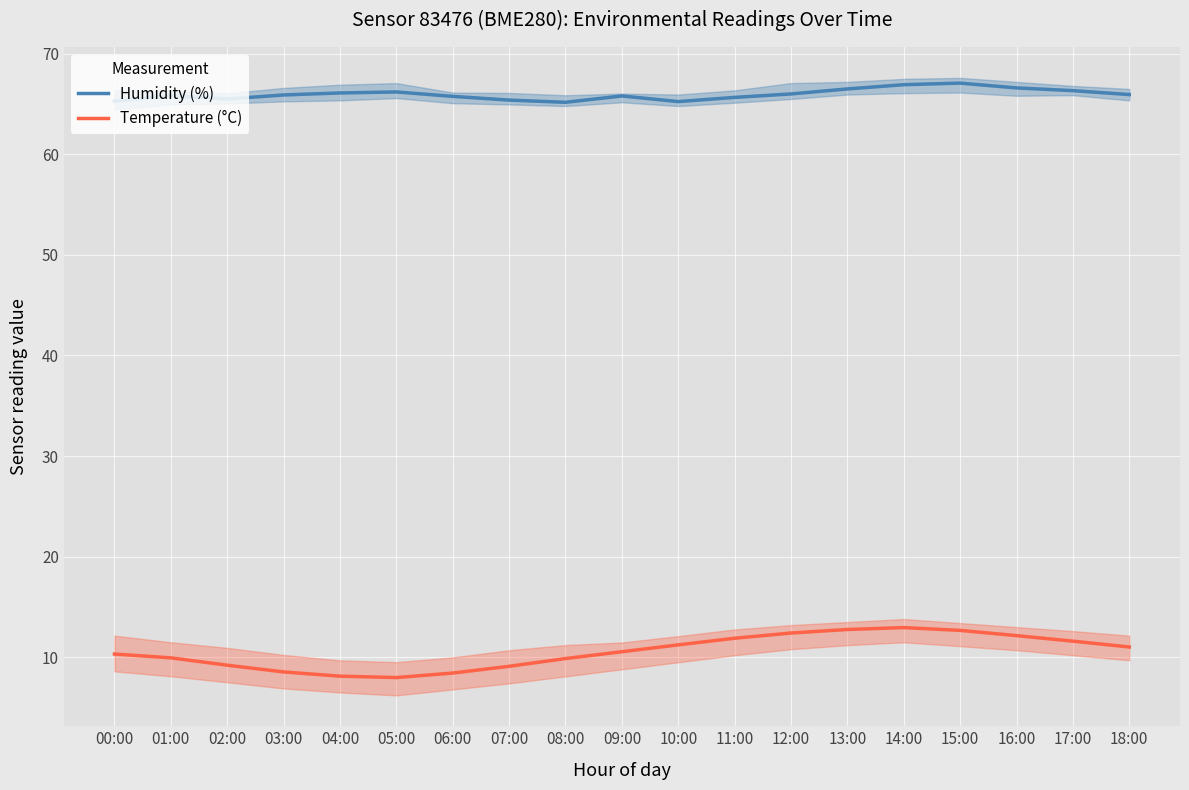

What are all the series names shown in the legend?

Humidity (%), Temperature (°C)